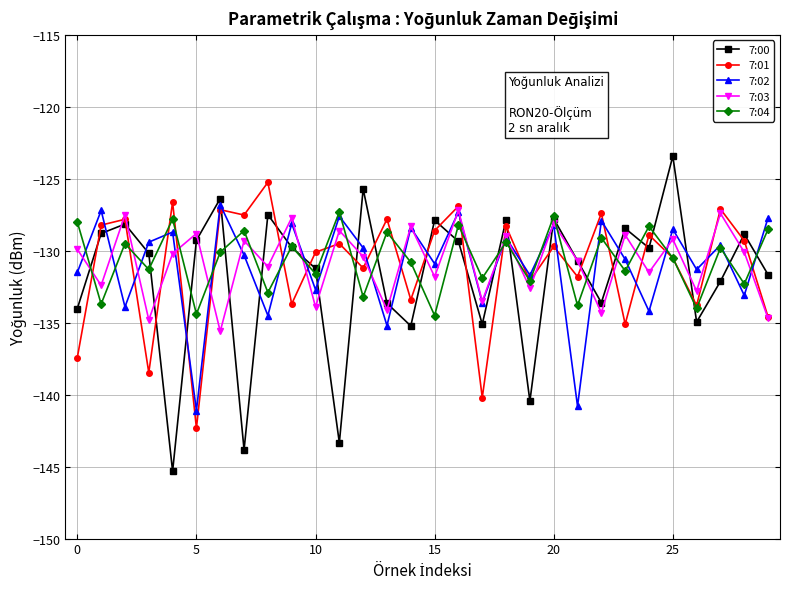

What is the lowest value of the 7:01 series?

-142.3